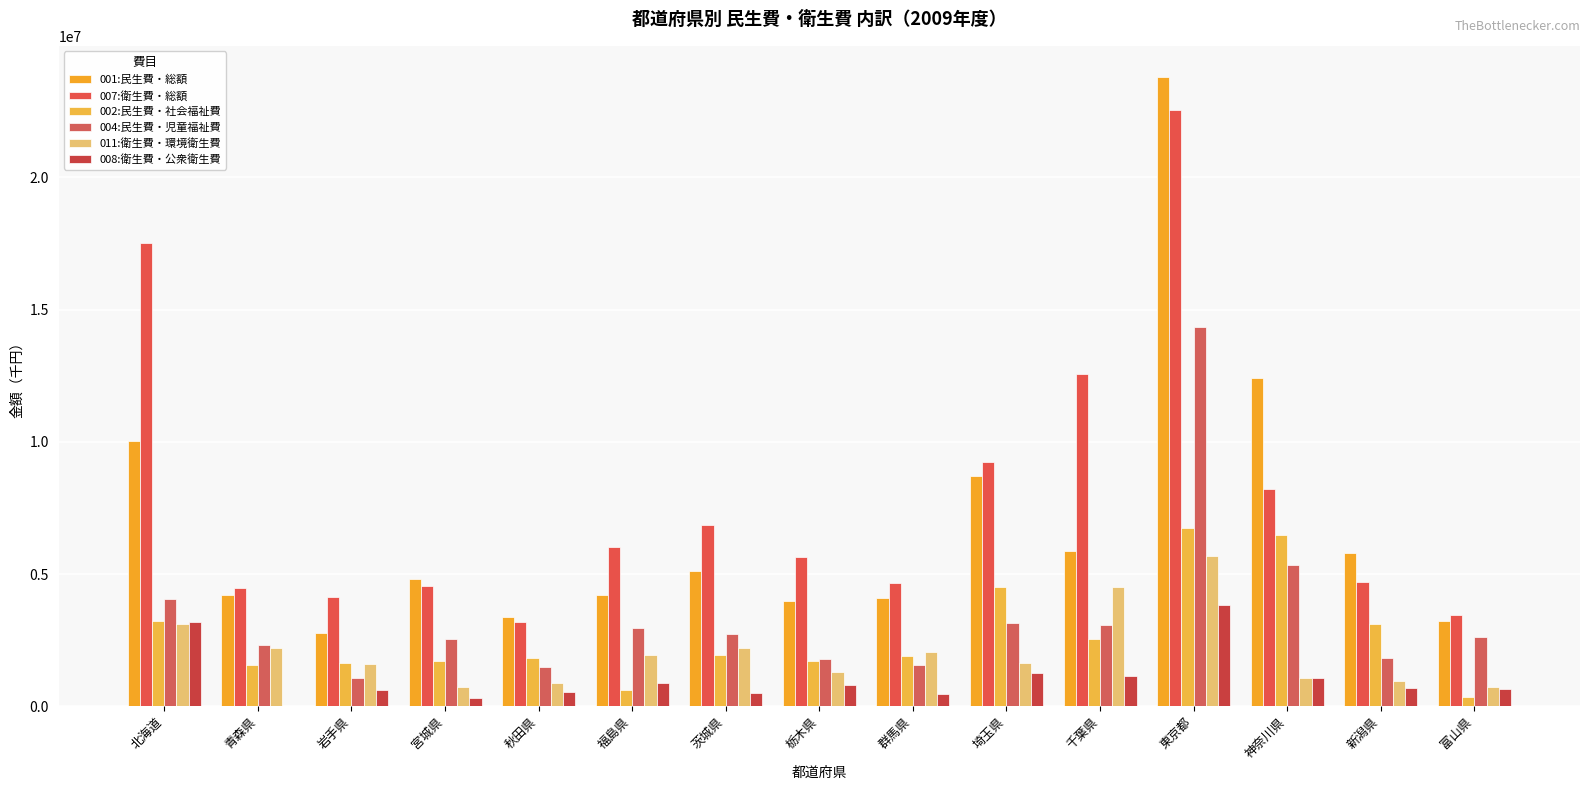

What are all the series names shown in the legend?

001:民生費・総額, 007:衛生費・総額, 002:民生費・社会福祉費, 004:民生費・児童福祉費, 011:衛生費・環境衛生費, 008:衛生費・公衆衛生費